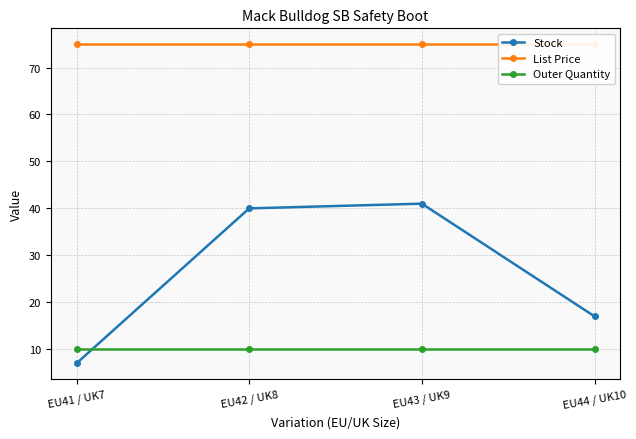

List the series in order of their peak value, highest first.

List Price, Stock, Outer Quantity